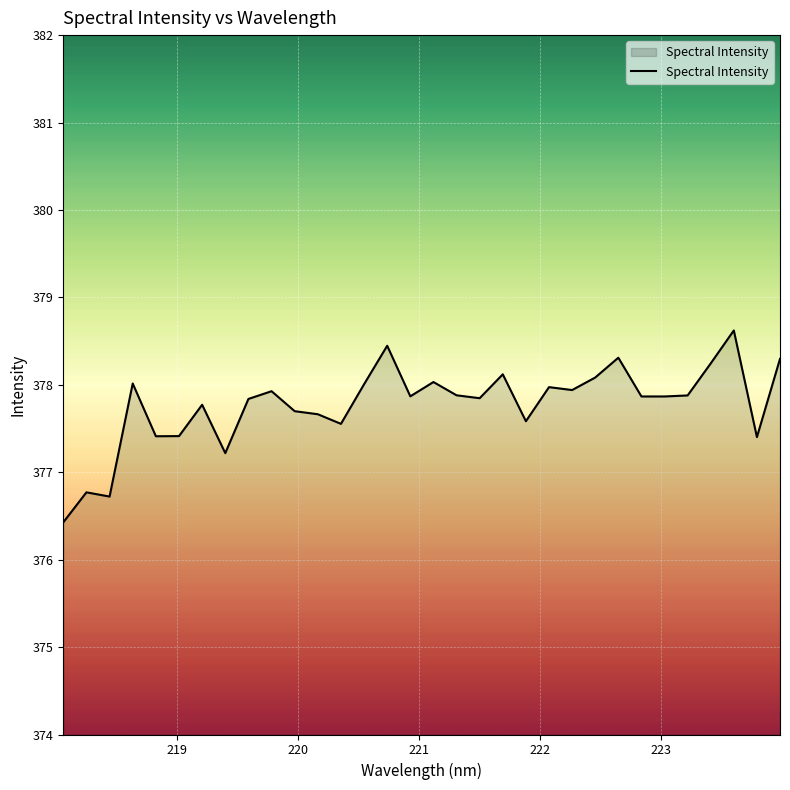

How many series are shown in this chart?

1